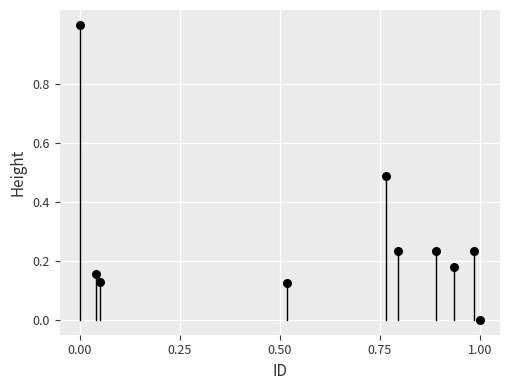

What is the range of X values (max minus min)?

1.0